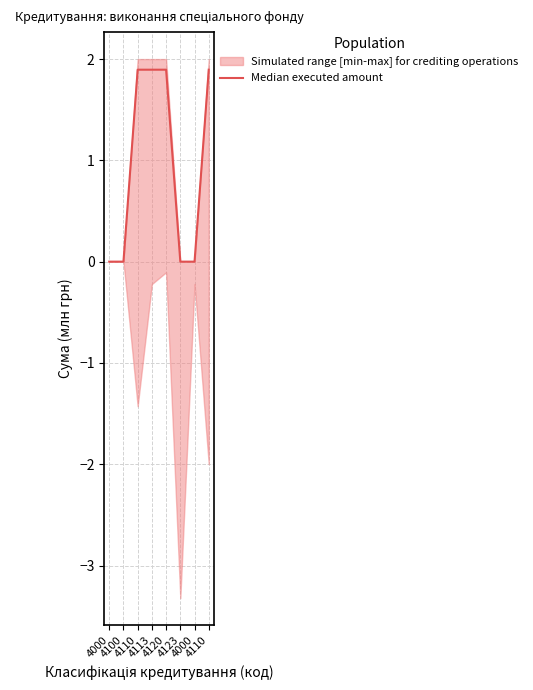

List the labels in order of value, smallest first.

4000, 4100, 4123, 4000, 4110, 4113, 4120, 4110